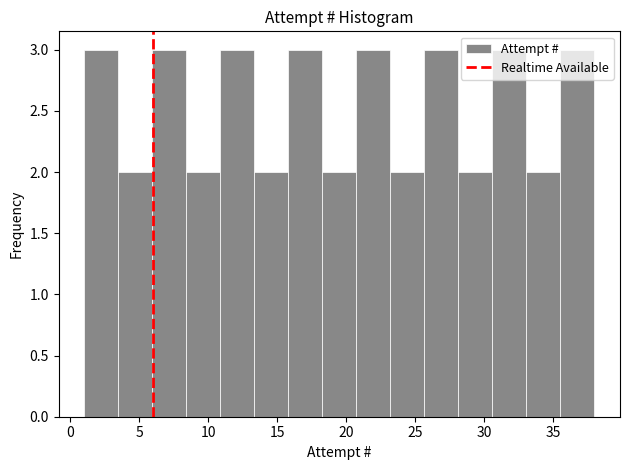

Reading left to right, transcribe this chart: for each bar, give the range it covers on the x-axis and its height. Neither the bar edges nor the heights are printed on the chart, so give them approximately, as read against the axes.

1.0 to 3.5: 3
3.5 to 6.0: 2
6.0 to 8.5: 3
8.5 to 11.0: 2
11.0 to 13.5: 3
13.5 to 16.0: 2
16.0 to 18.5: 3
18.5 to 20.5: 2
20.5 to 23.0: 3
23.0 to 25.5: 2
25.5 to 28.0: 3
28.0 to 30.5: 2
30.5 to 33.0: 3
33.0 to 35.5: 2
35.5 to 38.0: 3